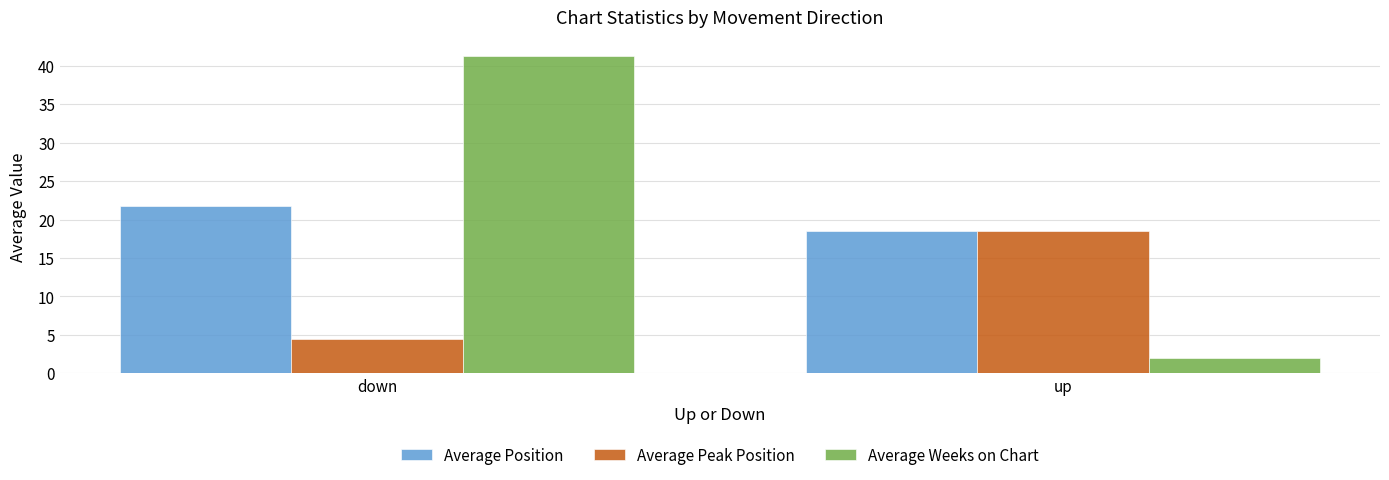

What is the total value across all series at up?

39.0